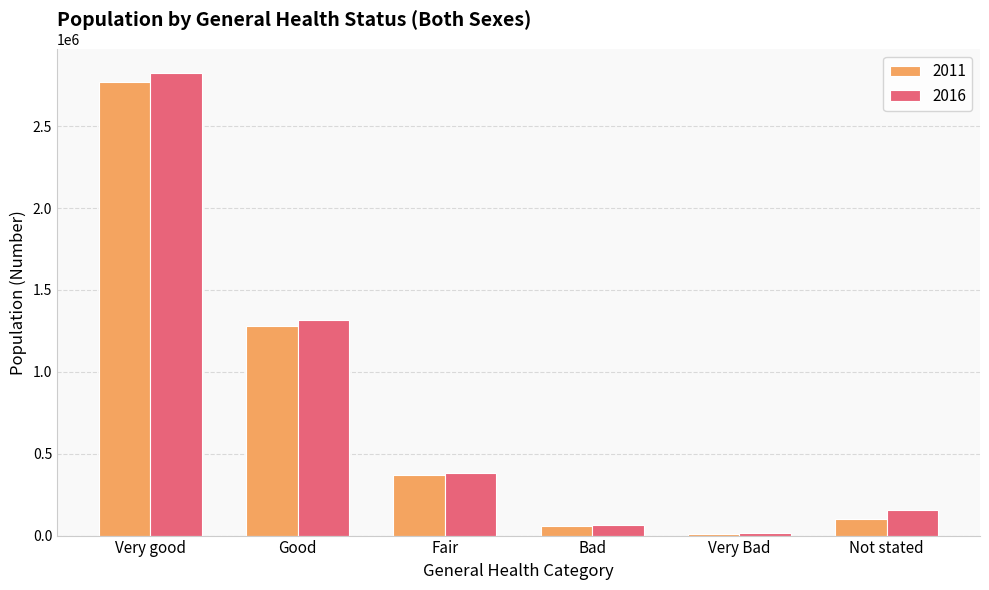

What is the greatest value displayed?

2827544